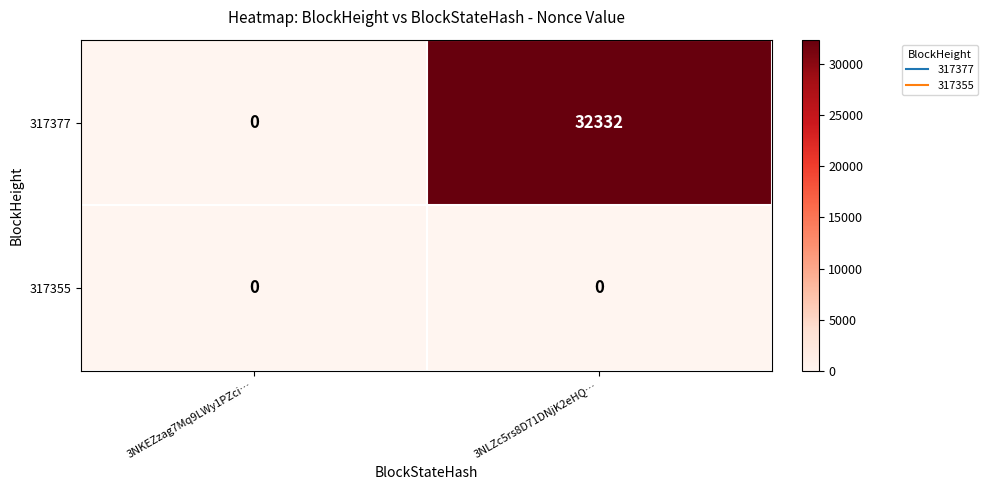

Count the number of data series in this chart.

2